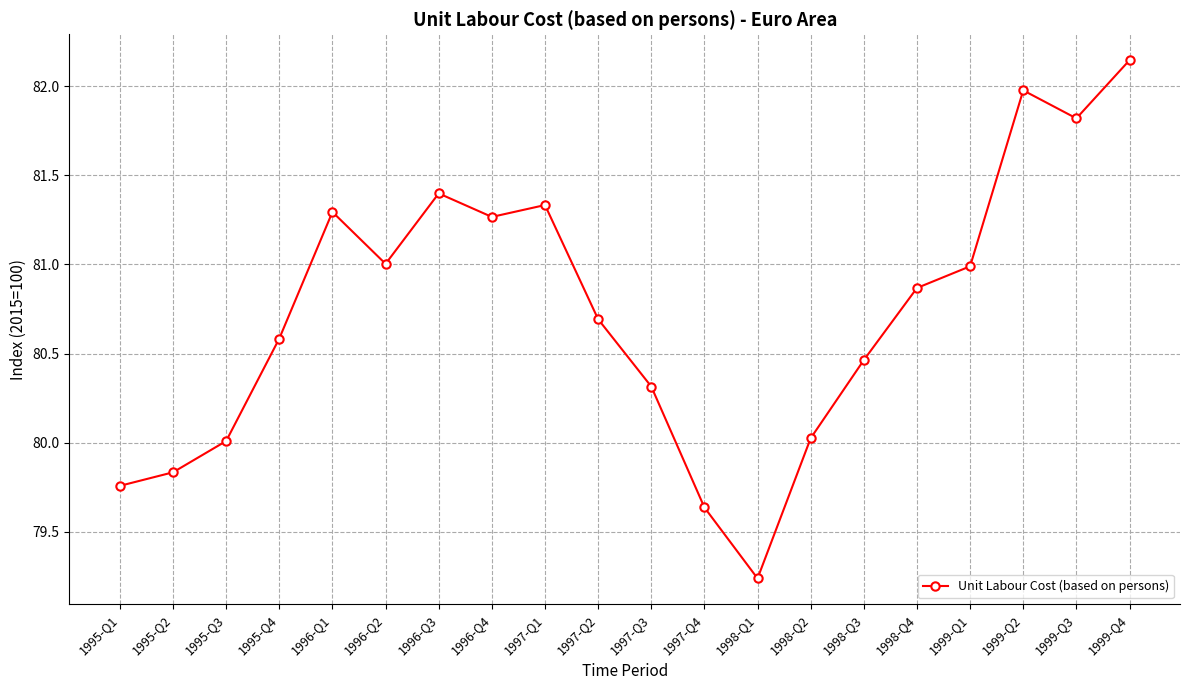

Approximately how many times larger is the value at 1998-Q3 compared to 1998-Q1?

1.0